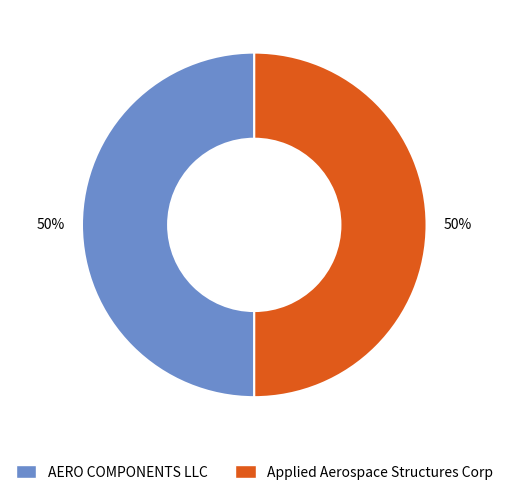

To the nearest percent, what portion does AERO COMPONENTS LLC represent?

50%